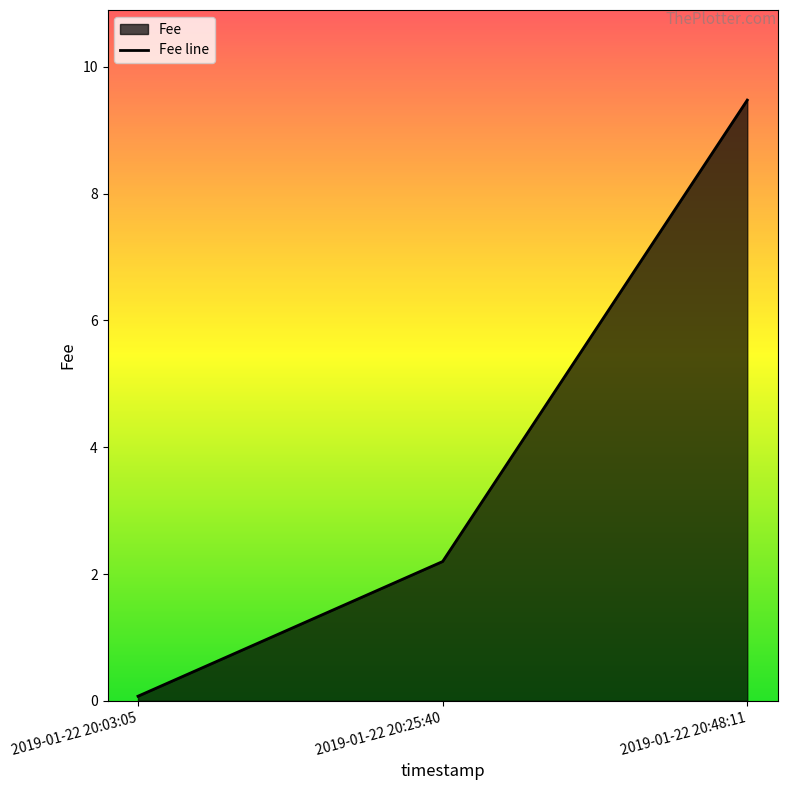

Which category has the highest value across all series?

2019-01-22 20:48:11